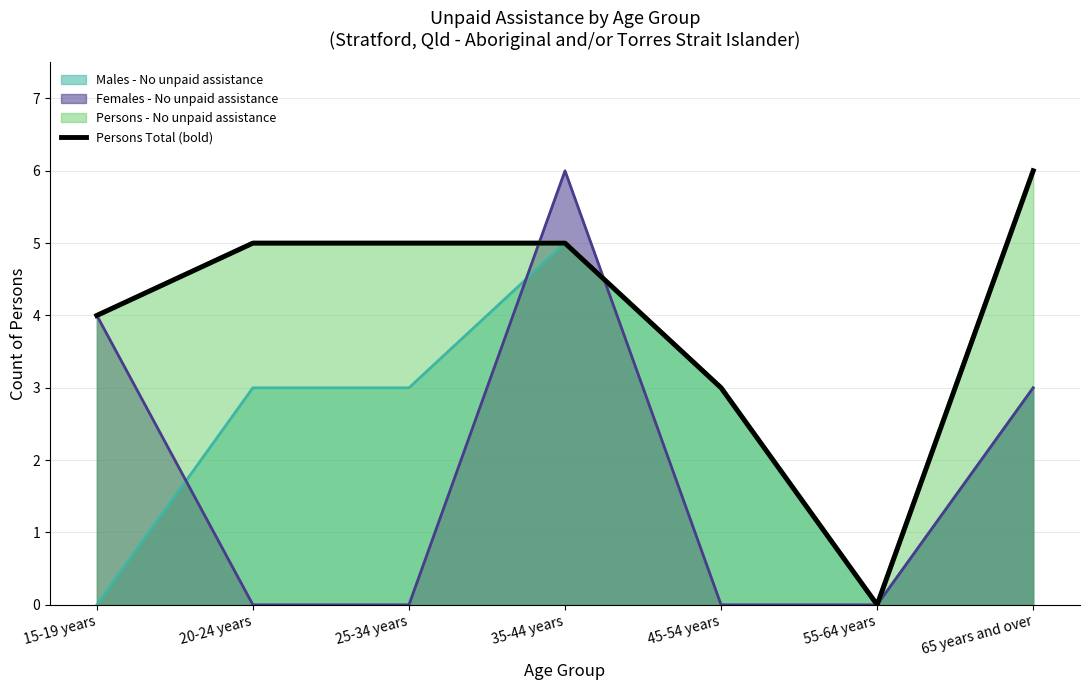

True or false: there are more than 0 points higher than both neighbors.

False